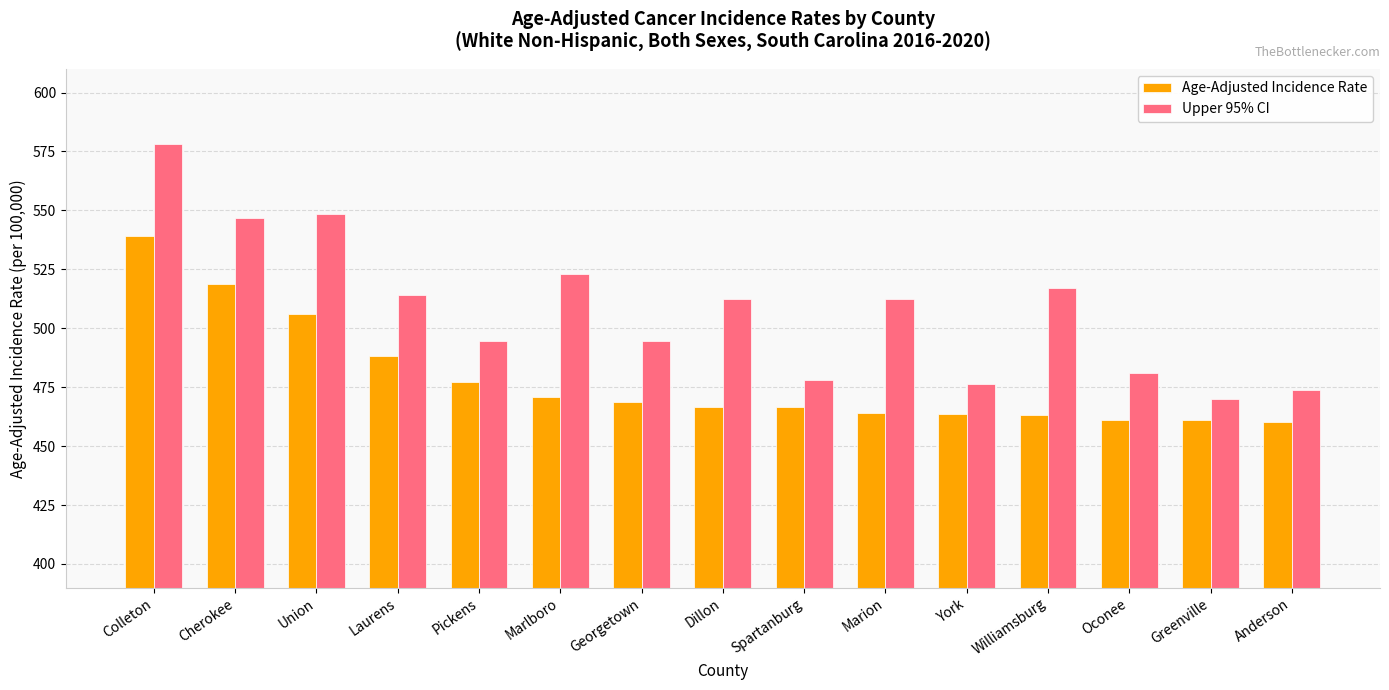

How many distinct data groups are displayed?

2